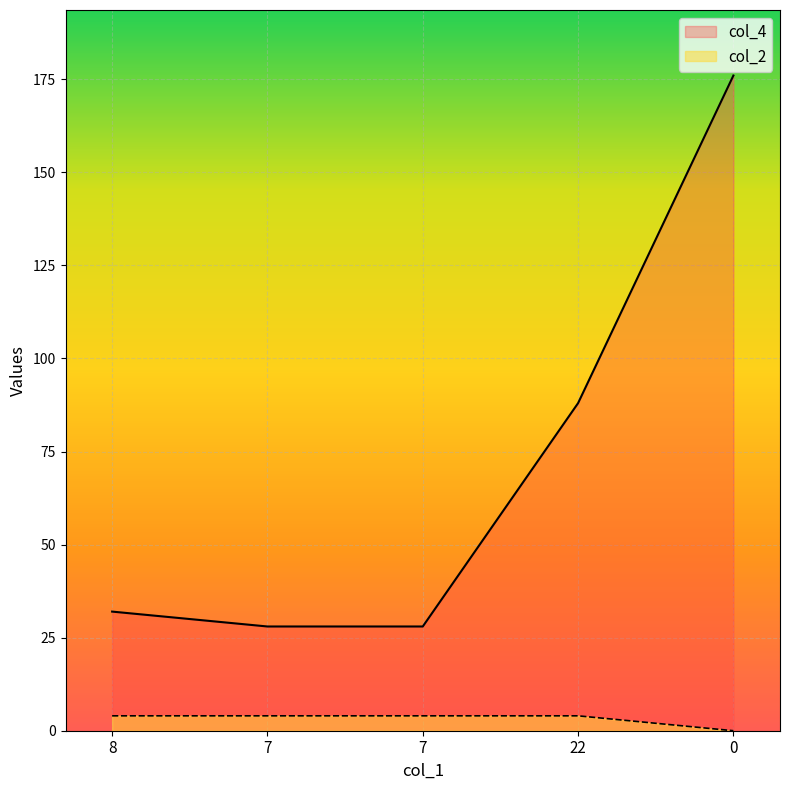

How many lines are shown in the chart?

2